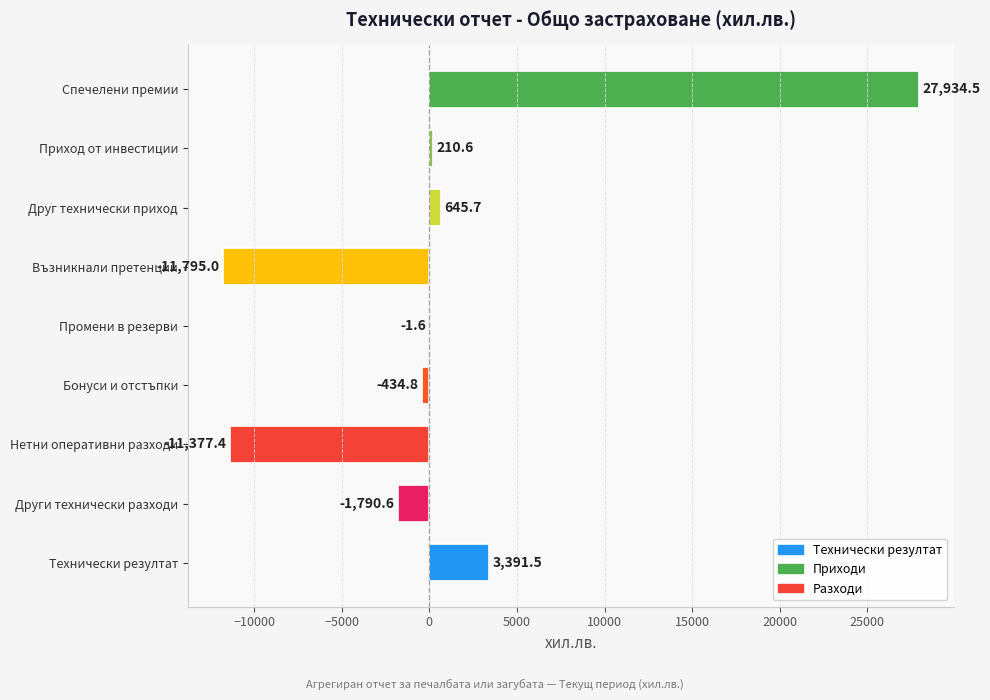

Which category has the highest value across all series?

Спечелени премии